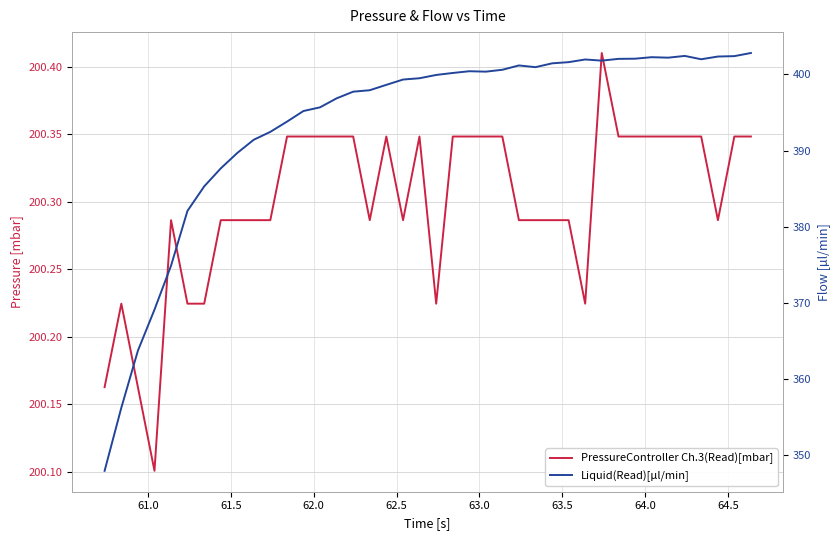

Count the PressureController Ch.3(Read)[mbar] values in the range 200 to 201.

40